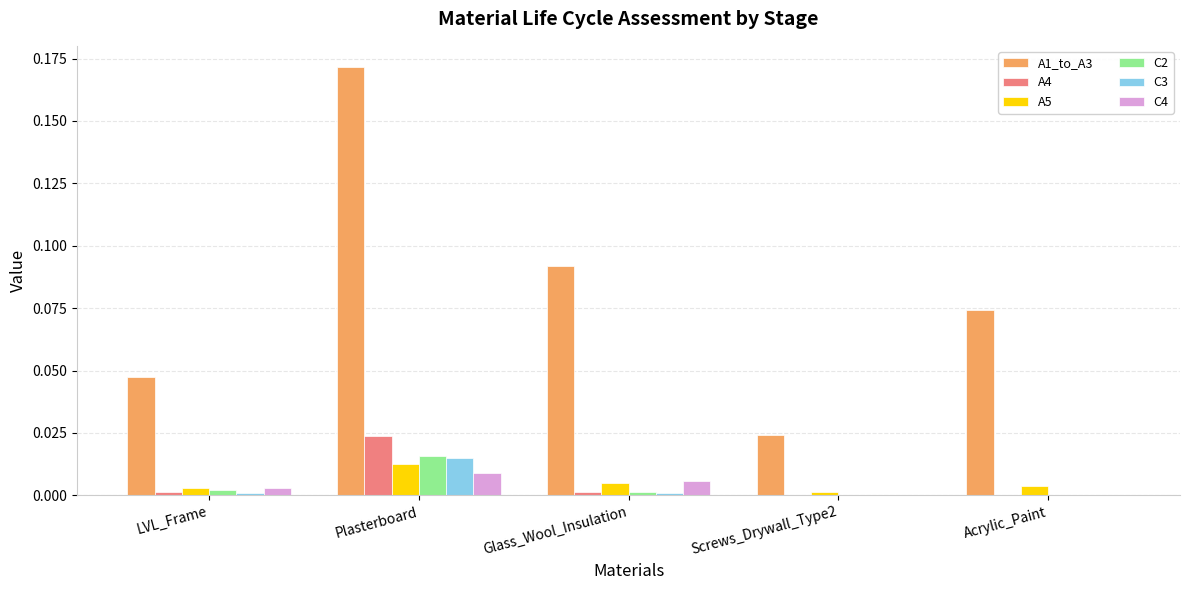

What are all the series names shown in the legend?

A1_to_A3, A4, A5, C2, C3, C4